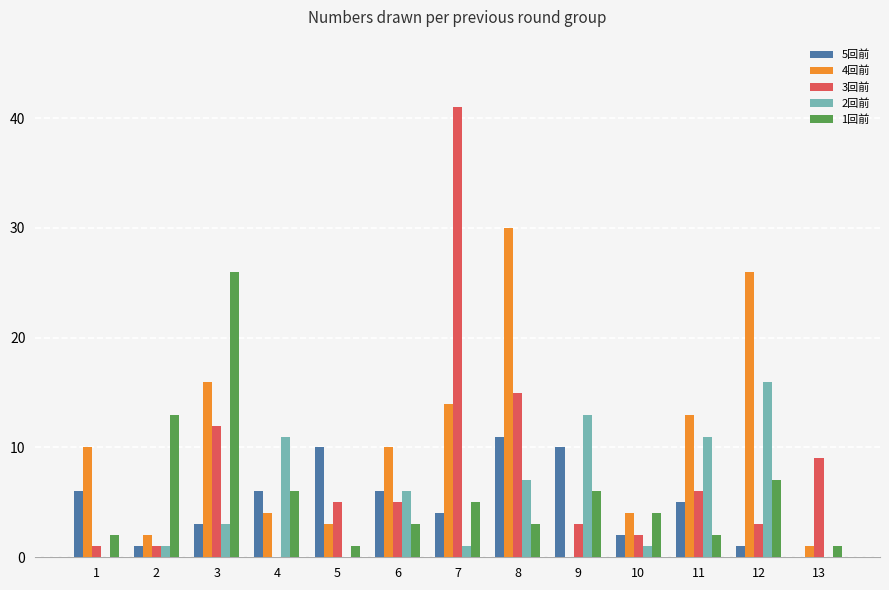

What is the total value across all series at 8?

66